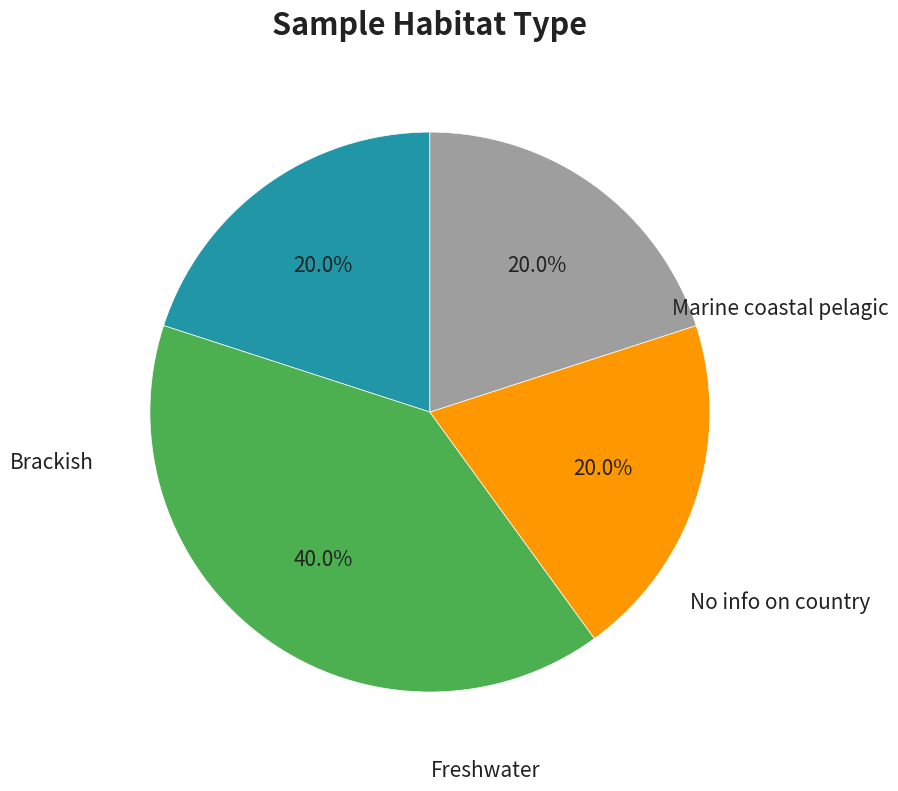

To the nearest percent, what is the difference between the largest and smallest slice percentages?

20%